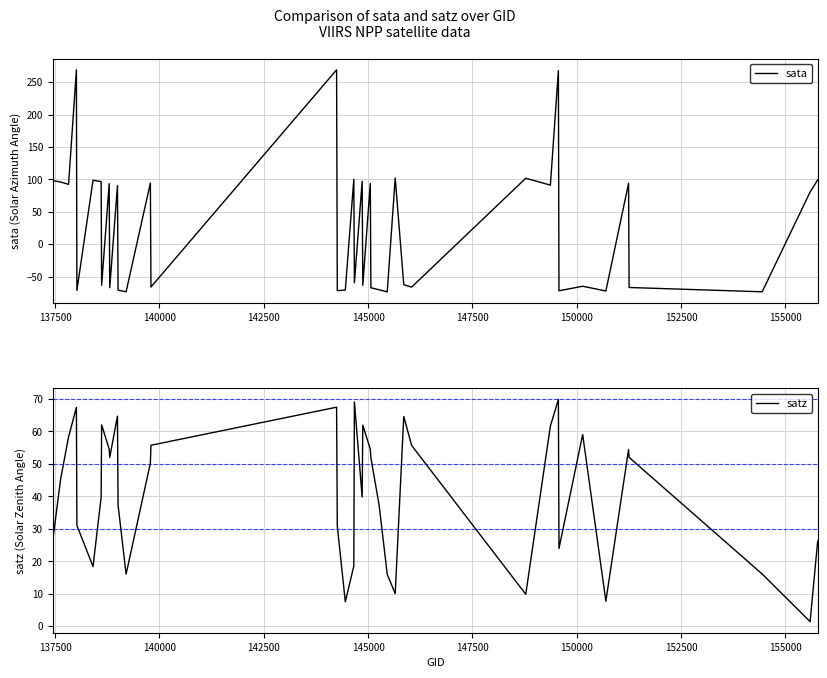

What is the highest value of the sata series?

269.0